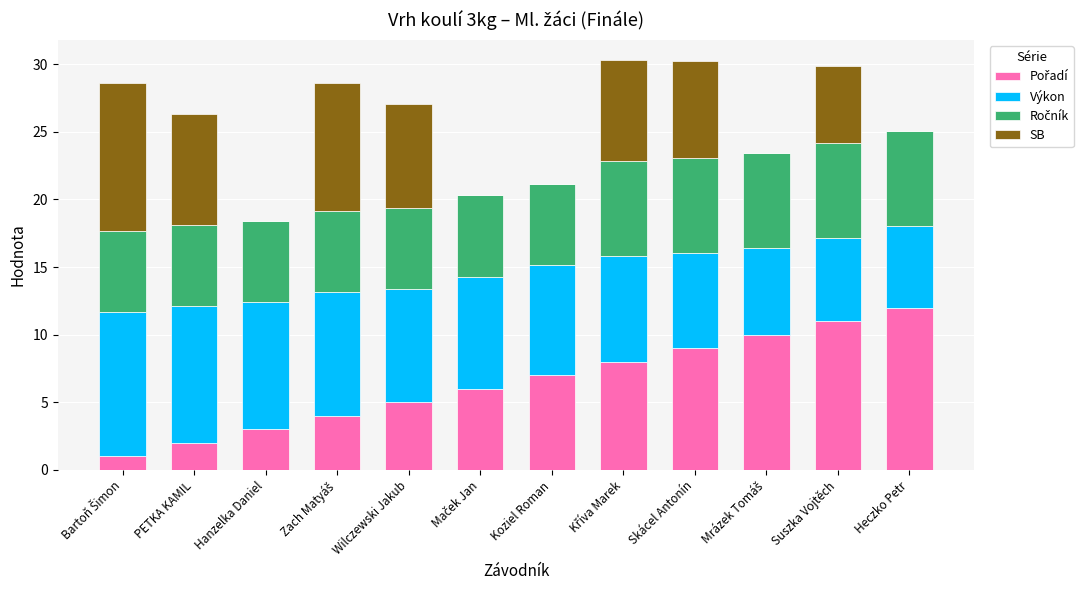

Are the bars grouped side by side (vs. stacked)?

No